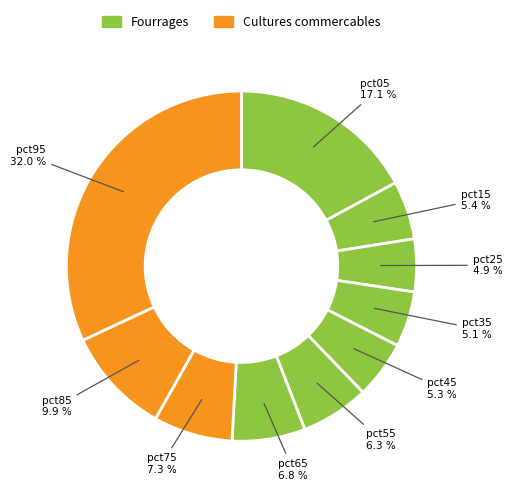

Count the number of slices in the pie.

10